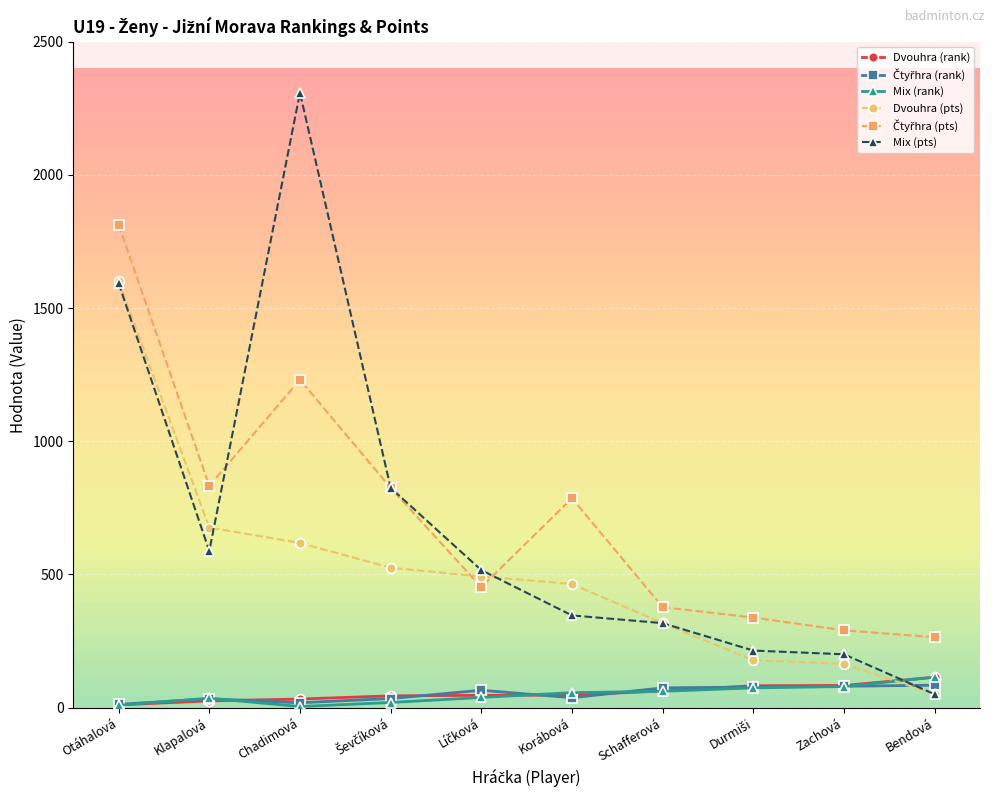

What is the sum of all Mix (rank) values?

489